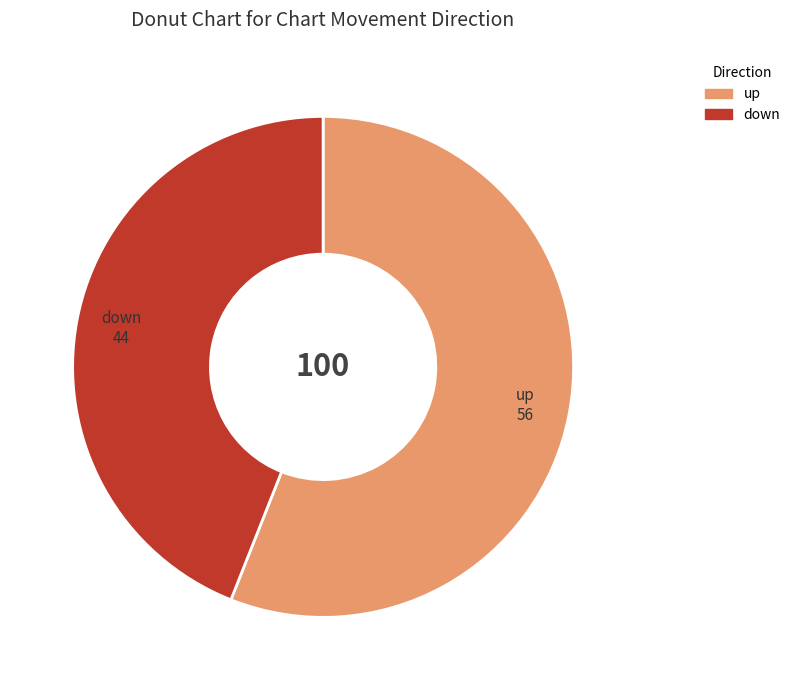

Count the number of slices in the pie.

2